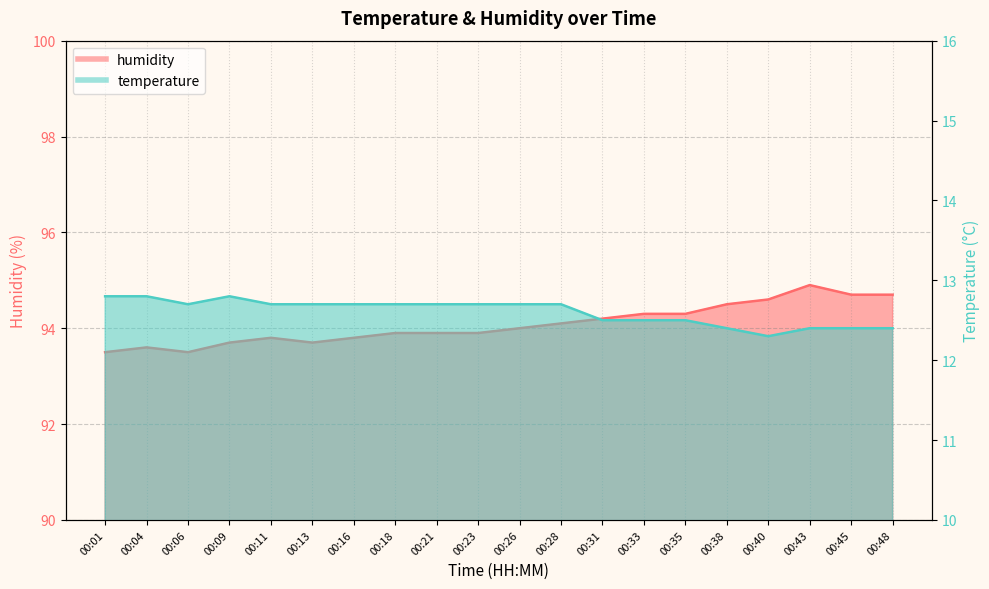

Which category has the lowest value in the temperature series?

00:40